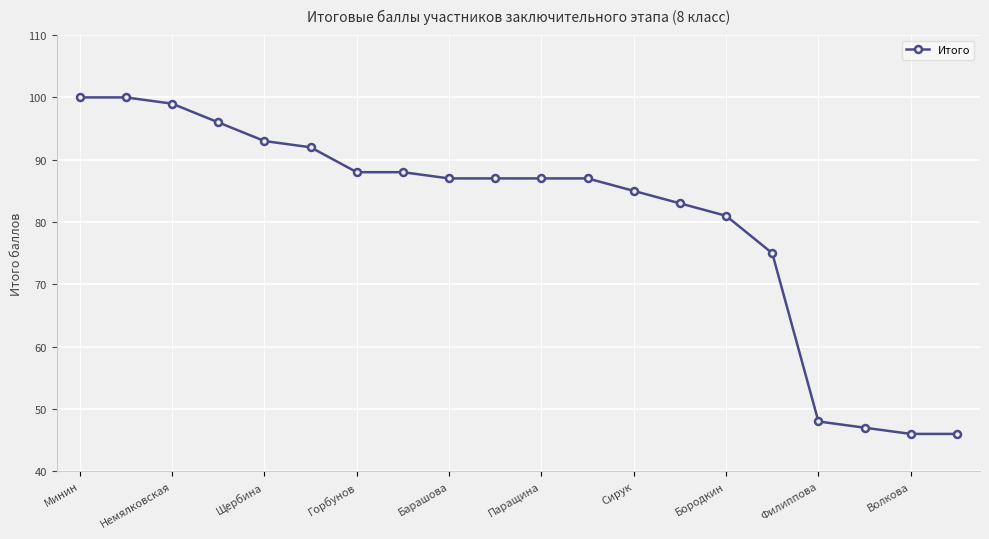

What is the minimum value shown in the chart?

46